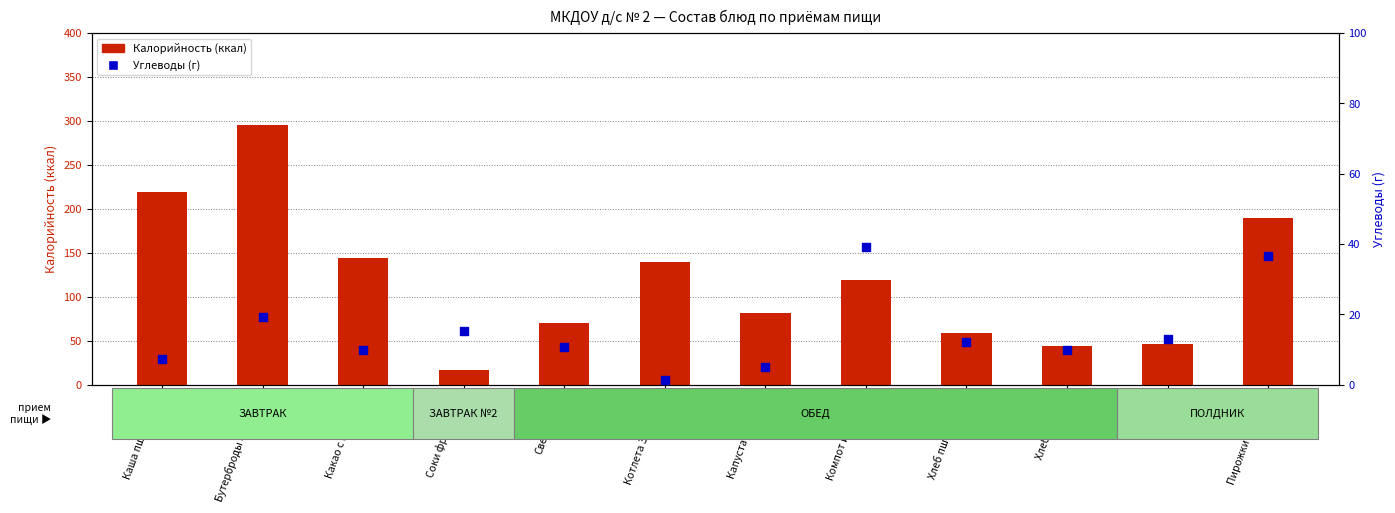

Which series has the largest total across all categories?

Калорийность